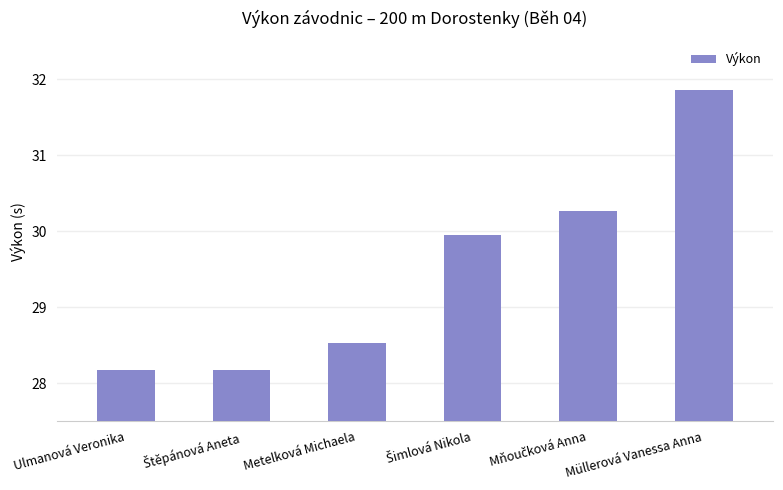

What is the label of the 6th bar from the left?

Müllerová Vanessa Anna